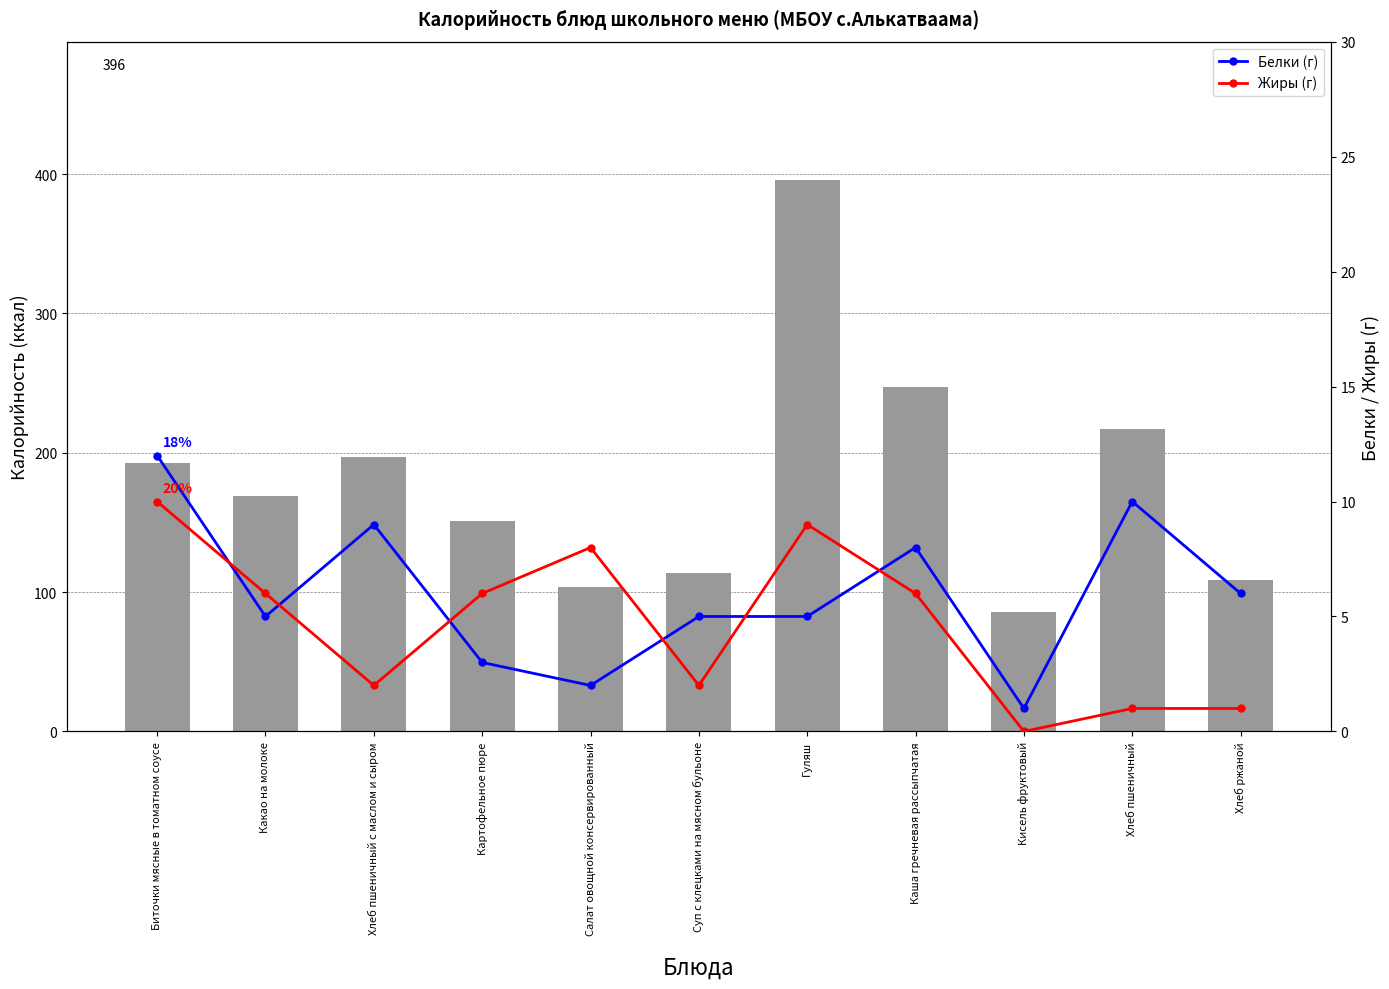

Is it true that Калорийность equals 301 at Хлеб пшеничный с маслом и сыром?

False